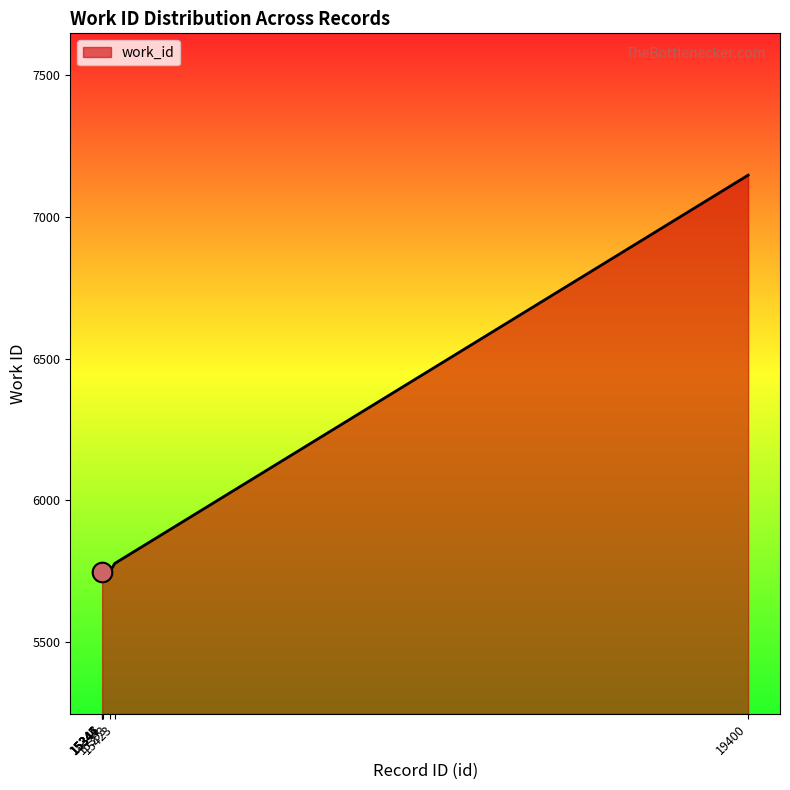

Between 19400 and 15346, which is larger?

19400